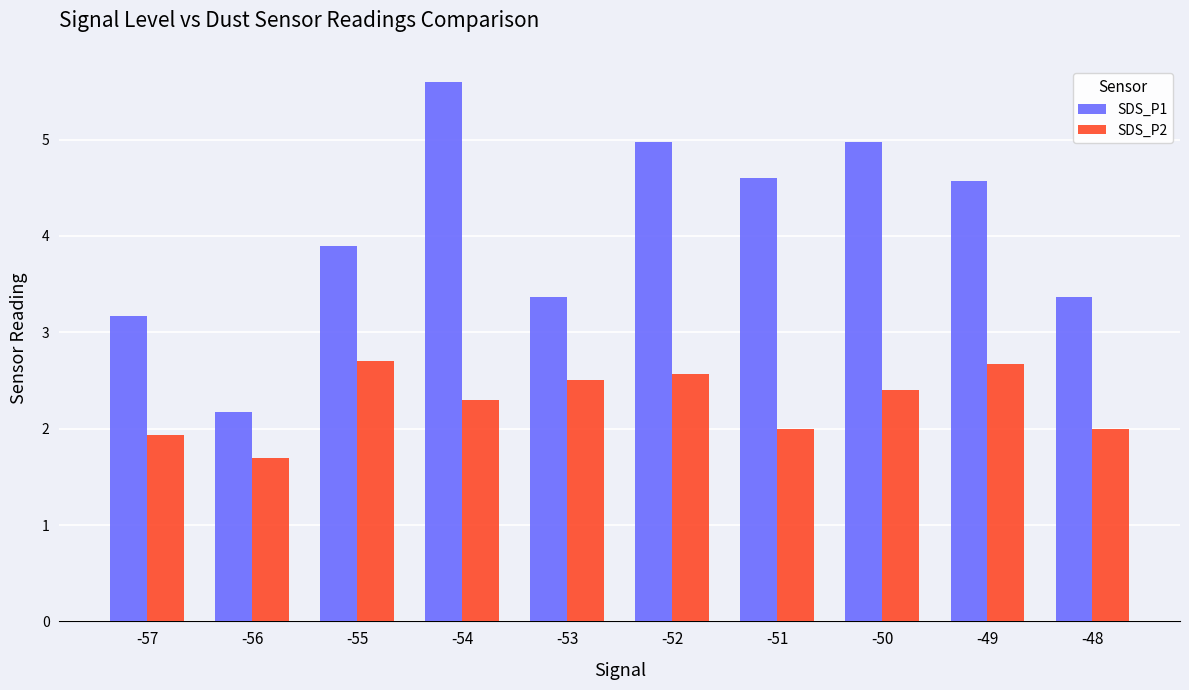

Which series has the largest range (max minus min)?

SDS_P1